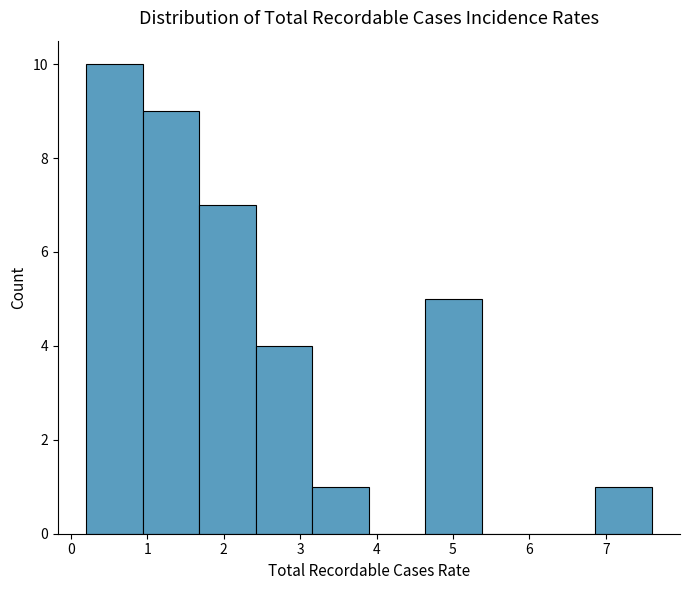

Reading left to right, transcribe this chart: for each bar, give the range it covers on the x-axis and its height. Neither the bar edges nor the heights are printed on the chart, so give them approximately, as read against the axes.

0.20 to 0.94: 10
0.94 to 1.68: 9
1.68 to 2.42: 7
2.42 to 3.16: 4
3.16 to 3.90: 1
3.90 to 4.64: 0
4.64 to 5.38: 5
5.38 to 6.12: 0
6.12 to 6.86: 0
6.86 to 7.60: 1